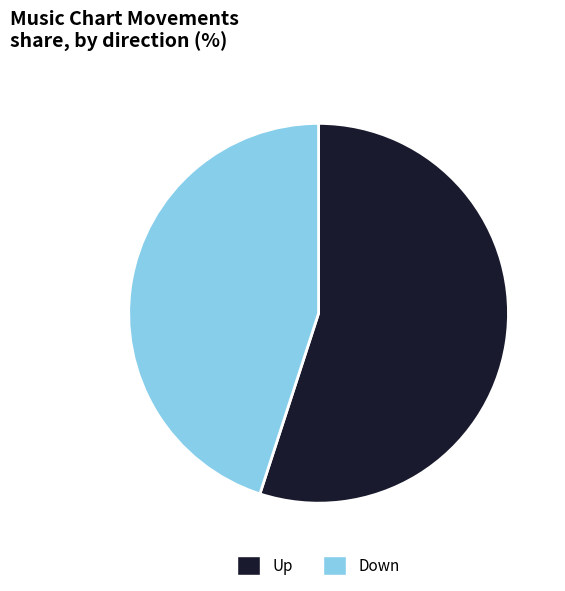

Is there any slice that represents more than half of the pie?

Yes